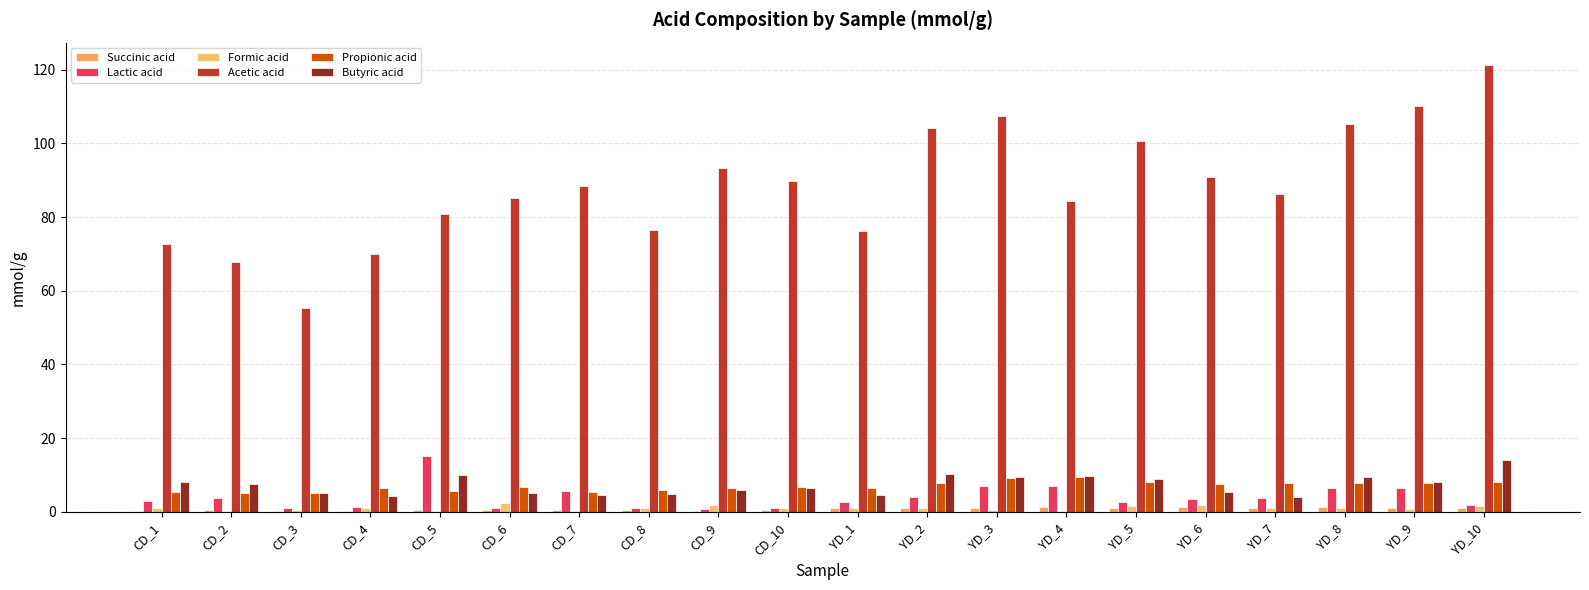

Which category has the lowest value across all series?

CD_1